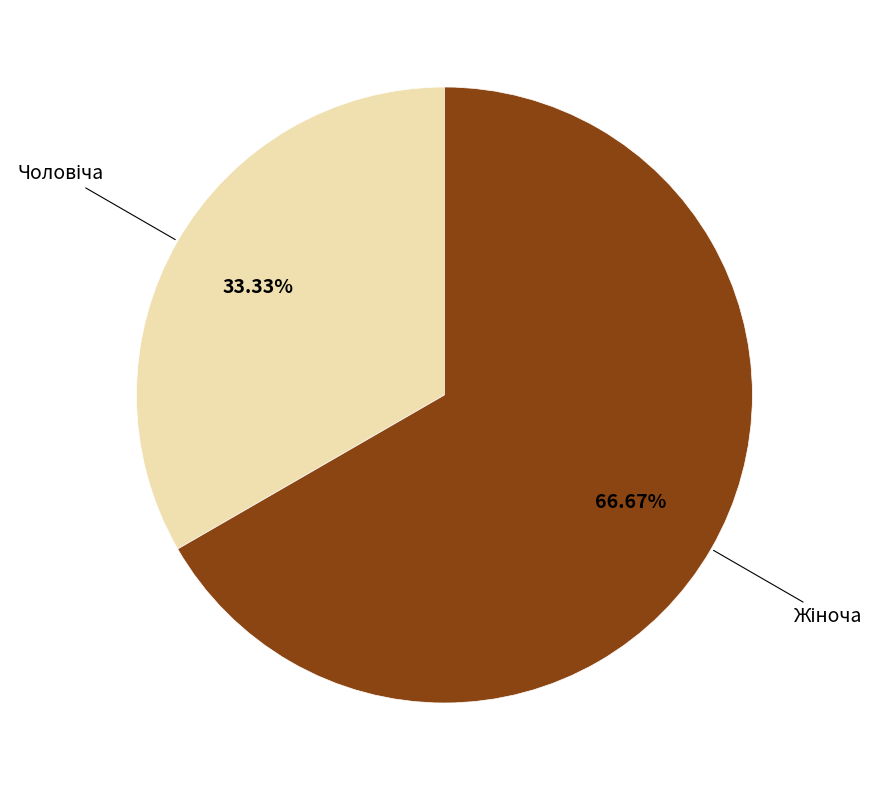

How many slices are in this pie chart?

2